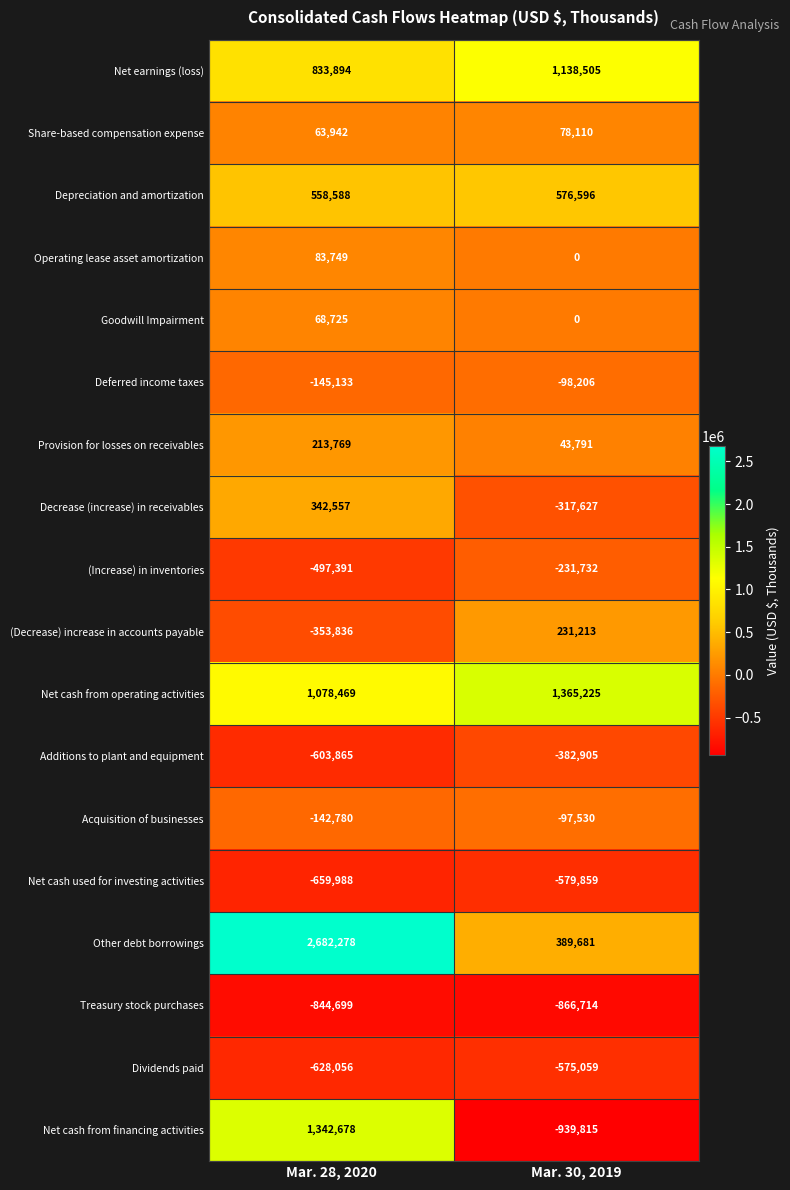

What is the sum of all Decrease (increase) in receivables values?

24930